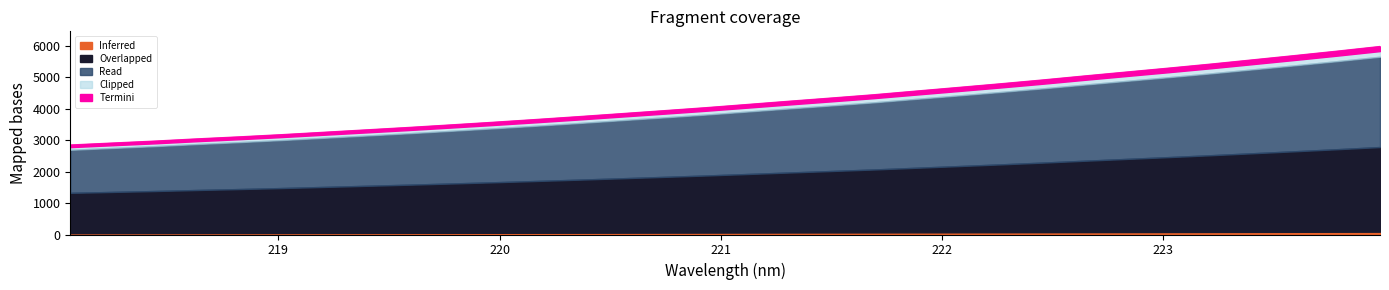

Which label corresponds to the smallest value in the chart?

218.0596